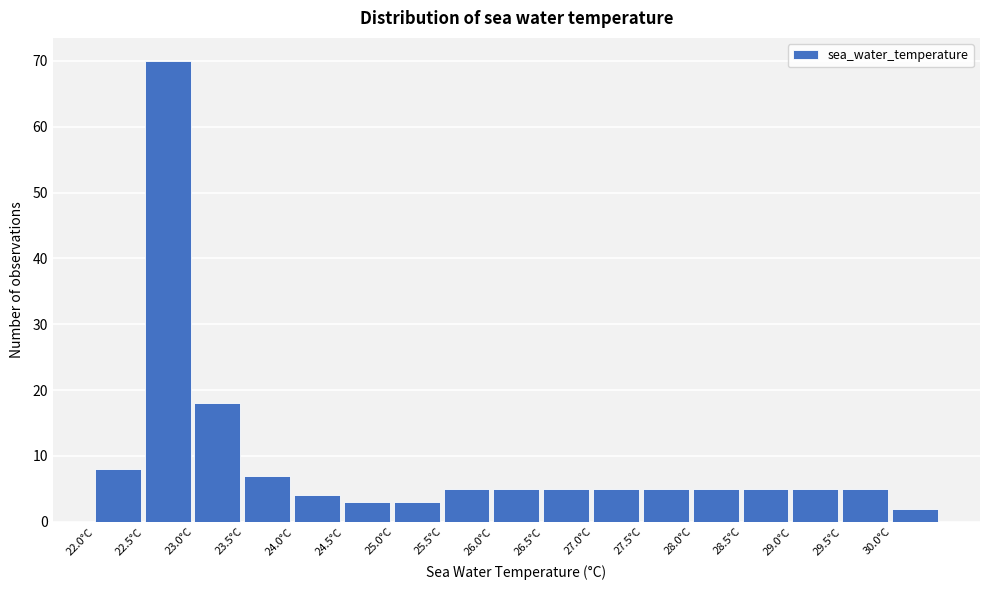

Reading left to right, list every bar in this chart as the range it spans on the x-axis followed by its height. The values are not printed on the chart, so give them approximately, as read against the axis.

22.0 to 22.5: 8
22.5 to 23.0: 70
23.0 to 23.5: 18
23.5 to 24.0: 7
24.0 to 24.5: 4
24.5 to 25.0: 3
25.0 to 25.5: 3
25.5 to 26.0: 5
26.0 to 26.5: 5
26.5 to 27.0: 5
27.0 to 27.5: 5
27.5 to 28.0: 5
28.0 to 28.5: 5
28.5 to 29.0: 5
29.0 to 29.5: 5
29.5 to 30.0: 5
30.0 to 30.5: 2